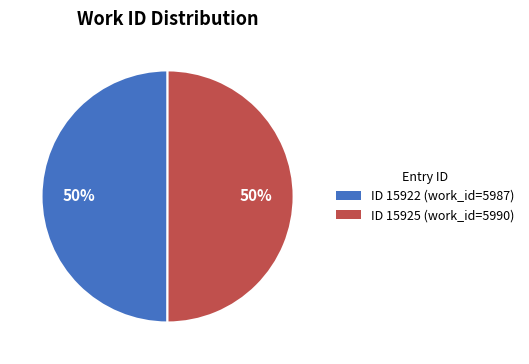

What is the ratio of the value at ID 15922 (work_id=5987) to the value at ID 15925 (work_id=5990)?

1.0